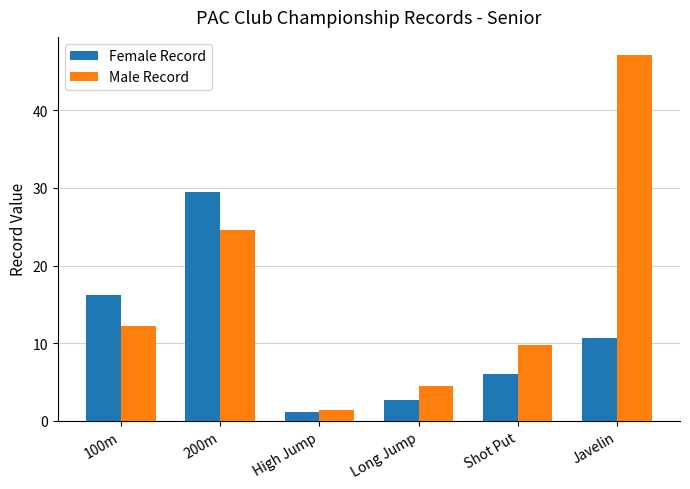

How many bars are there in total?

12